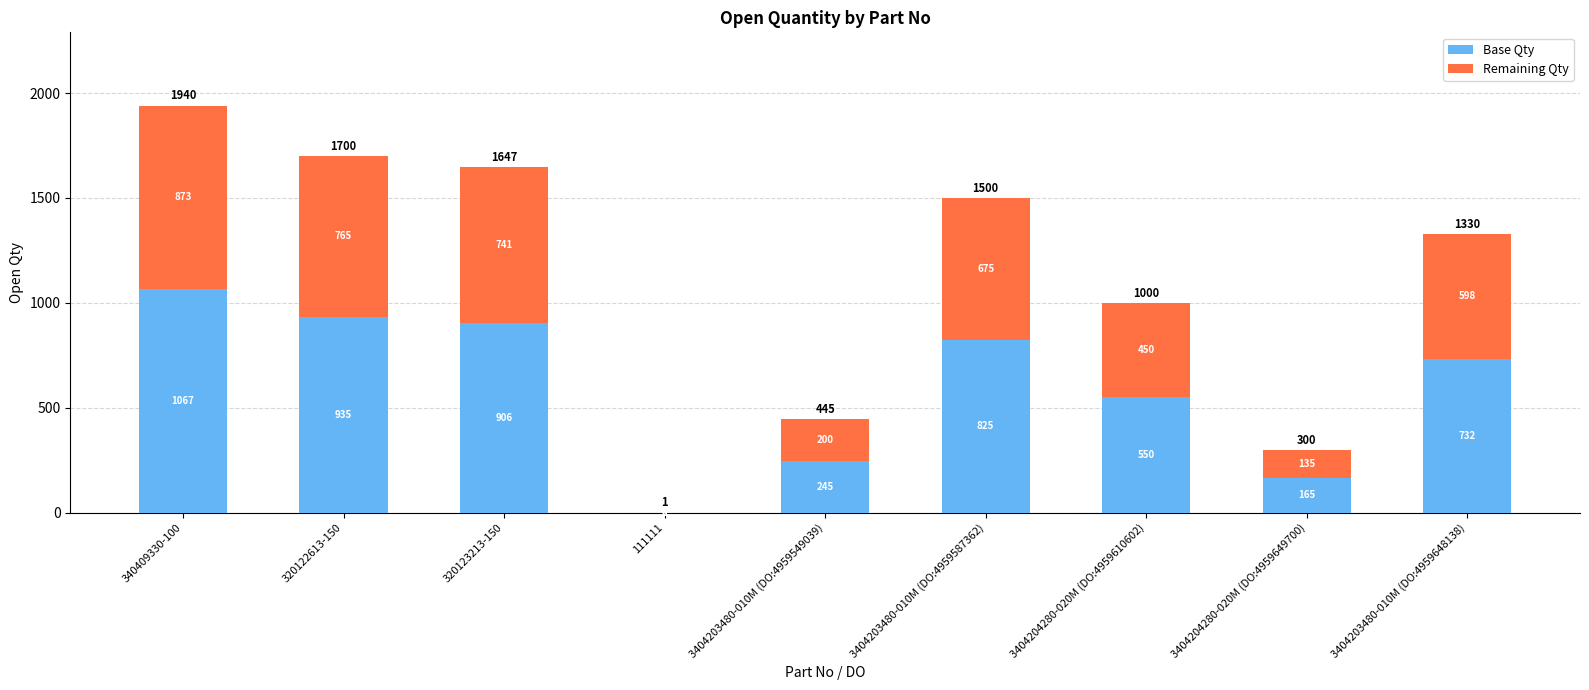

The Base Qty series shows 429.8 at 340409330-100. True or false?

False